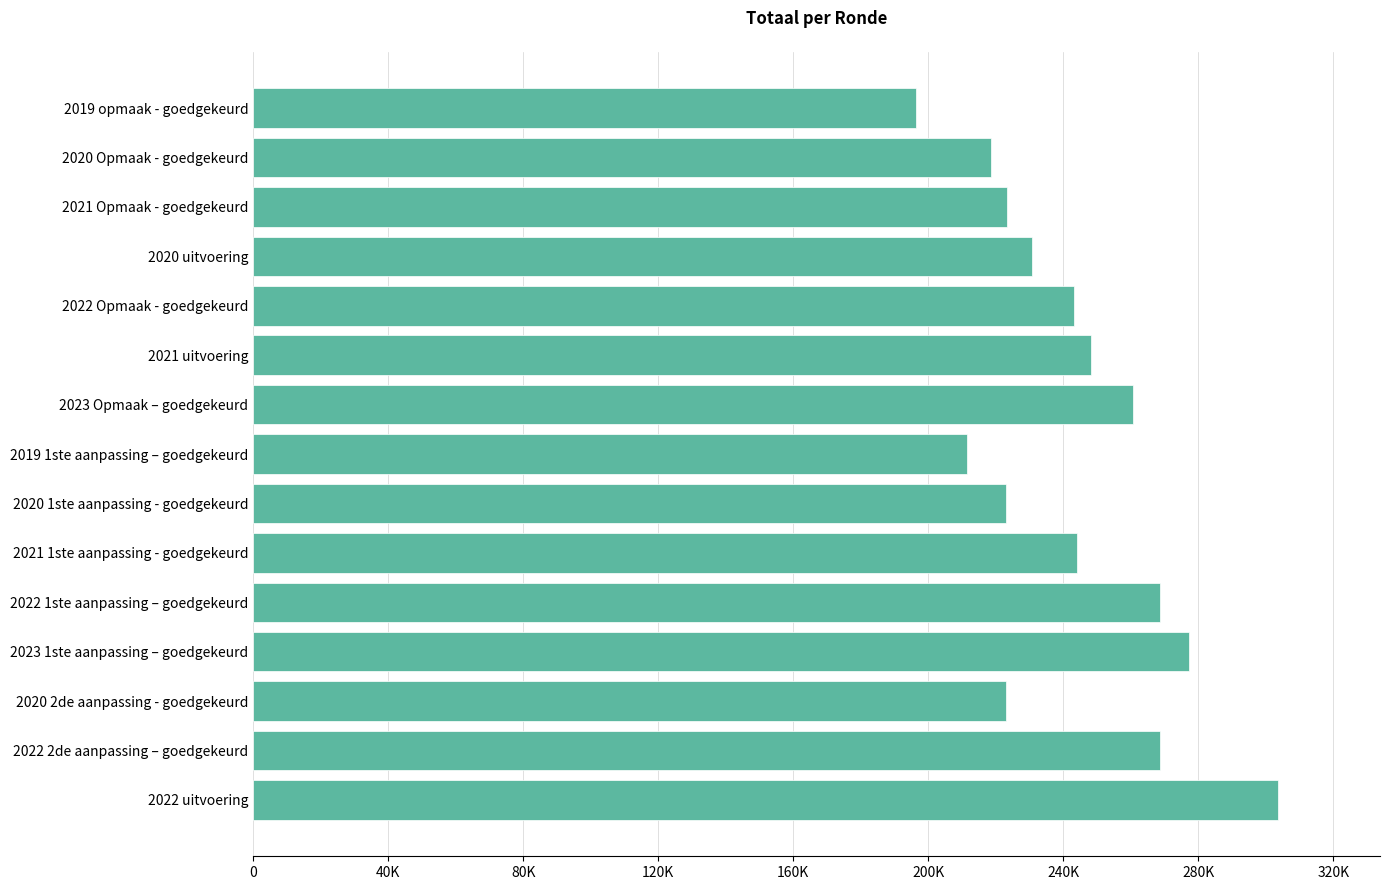

Are the bars horizontal?

Yes